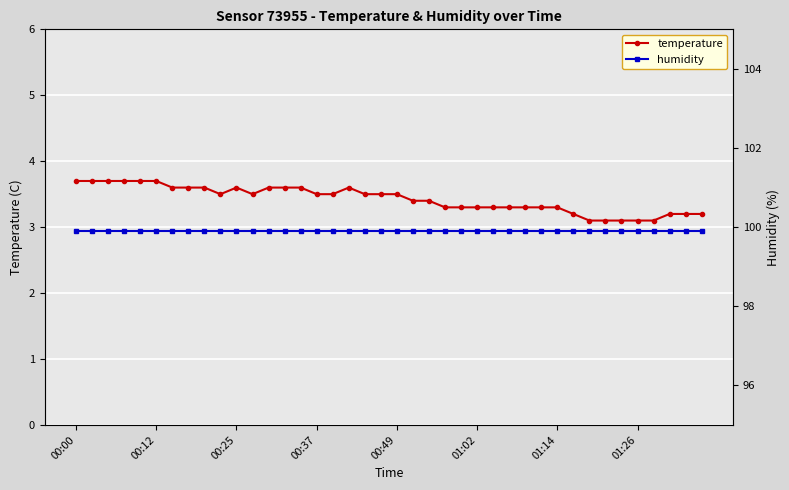

What is the total value across all series at 18?

103.4